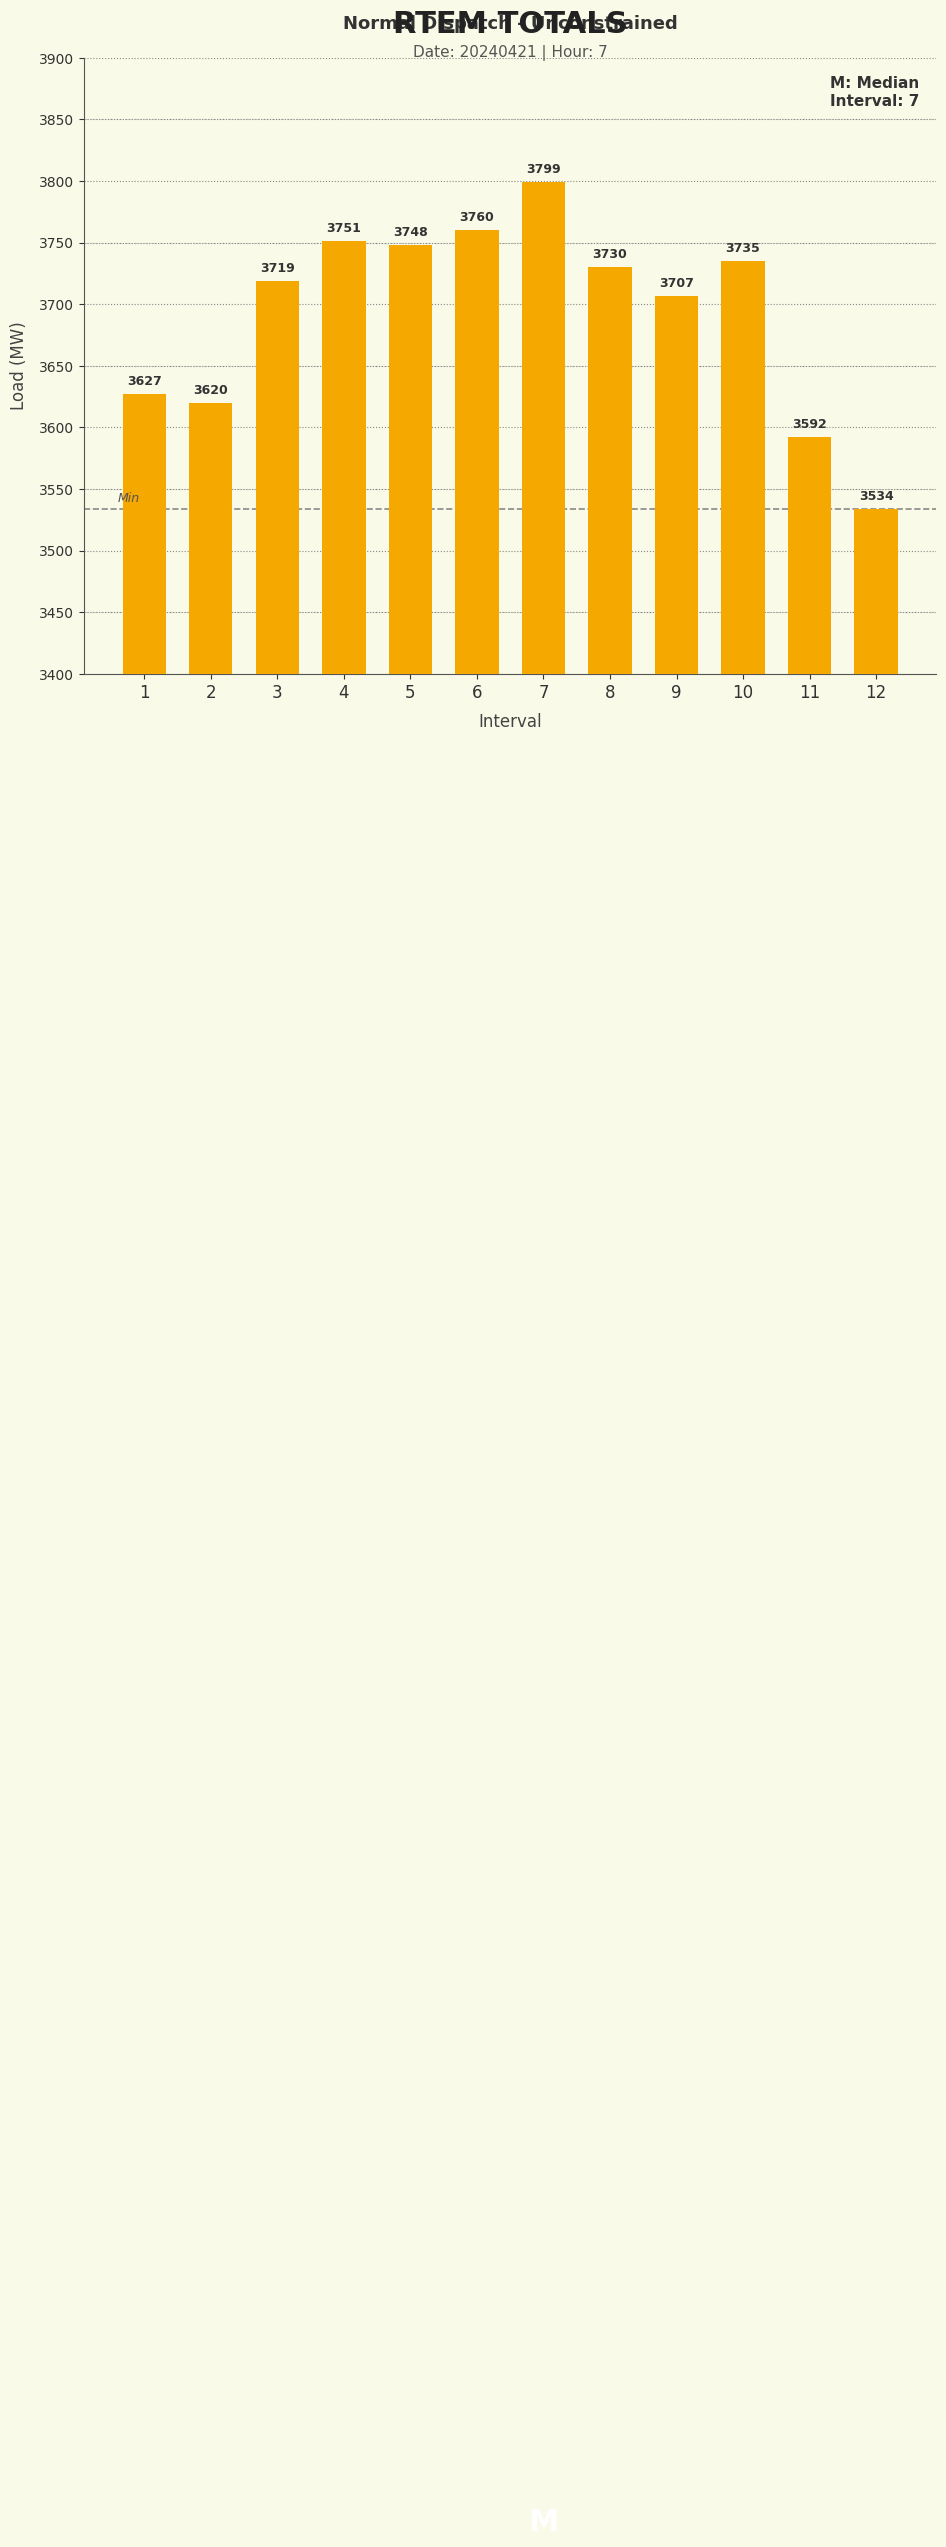

What is the value of the 10th bar from the left?

3735